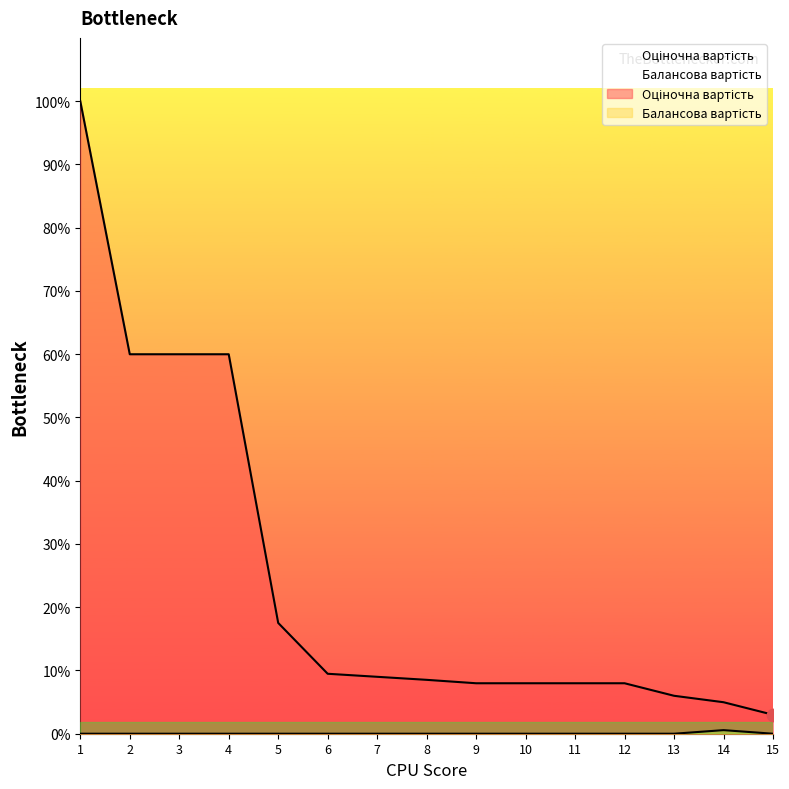

Is the value of Балансова вартість at 3 greater than the value of Оціночна вартість at 10?

No